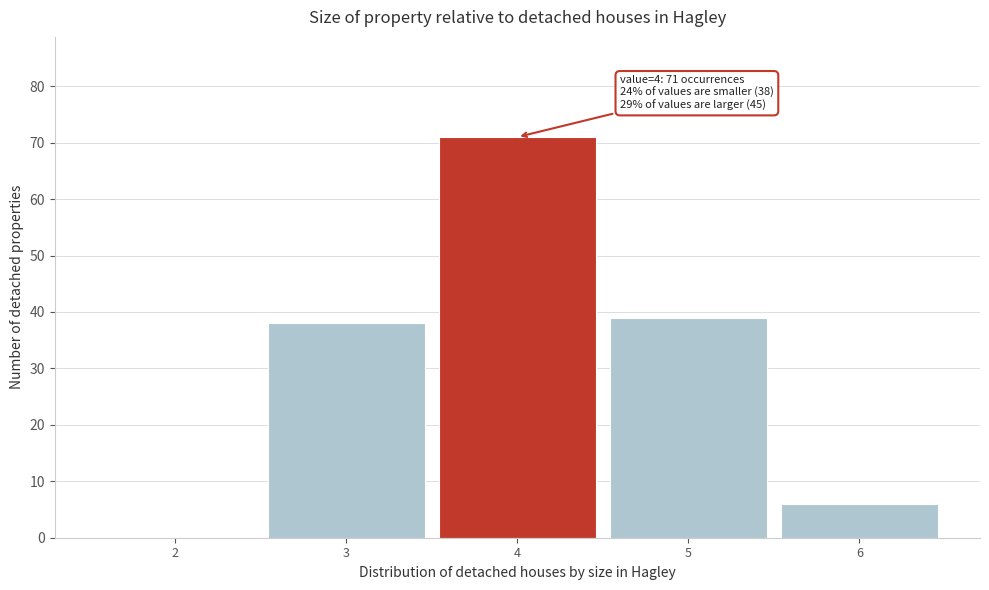

Which range on the x-axis has the tallest bar?

3.5 to 4.5